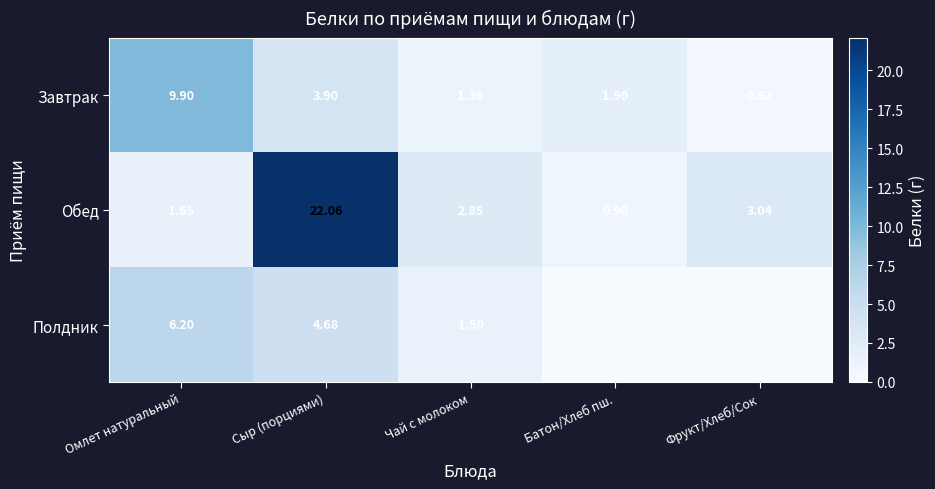

What is the total value across all series at Батон/Хлеб пш.?

2.8